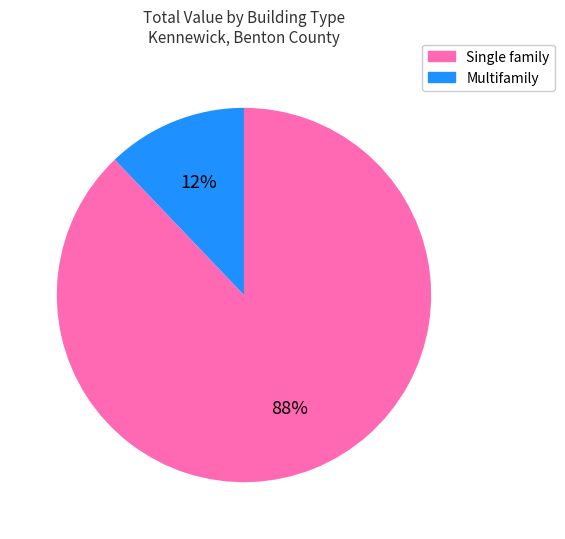

To the nearest percent, what percentage of the pie is Single family?

88%